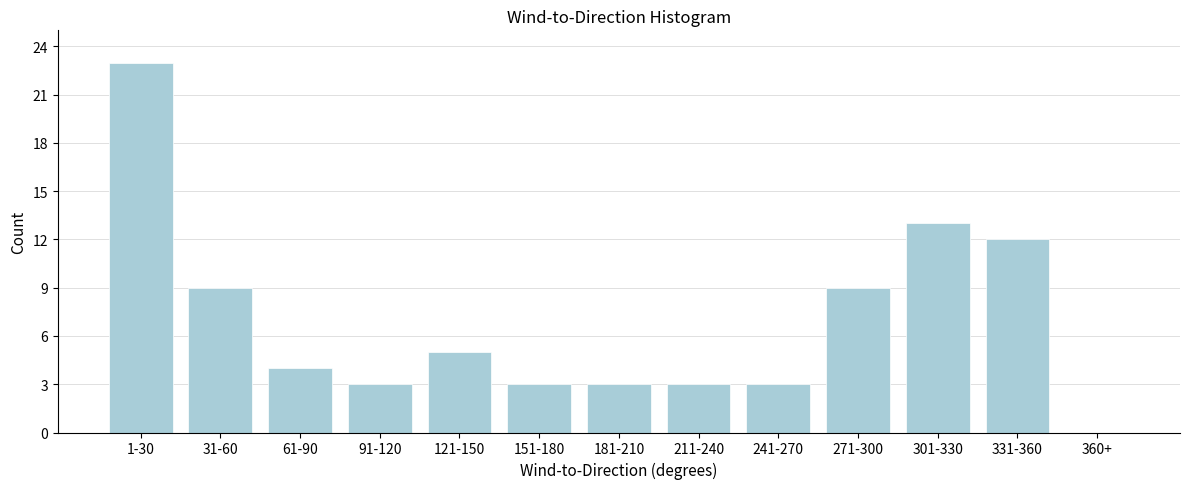

Reading left to right, transcribe all the data shown in this chart.

1-30=23	31-60=9	61-90=4	91-120=3	121-150=5	151-180=3	181-210=3	211-240=3	241-270=3	271-300=9	301-330=13	331-360=12	360+=0